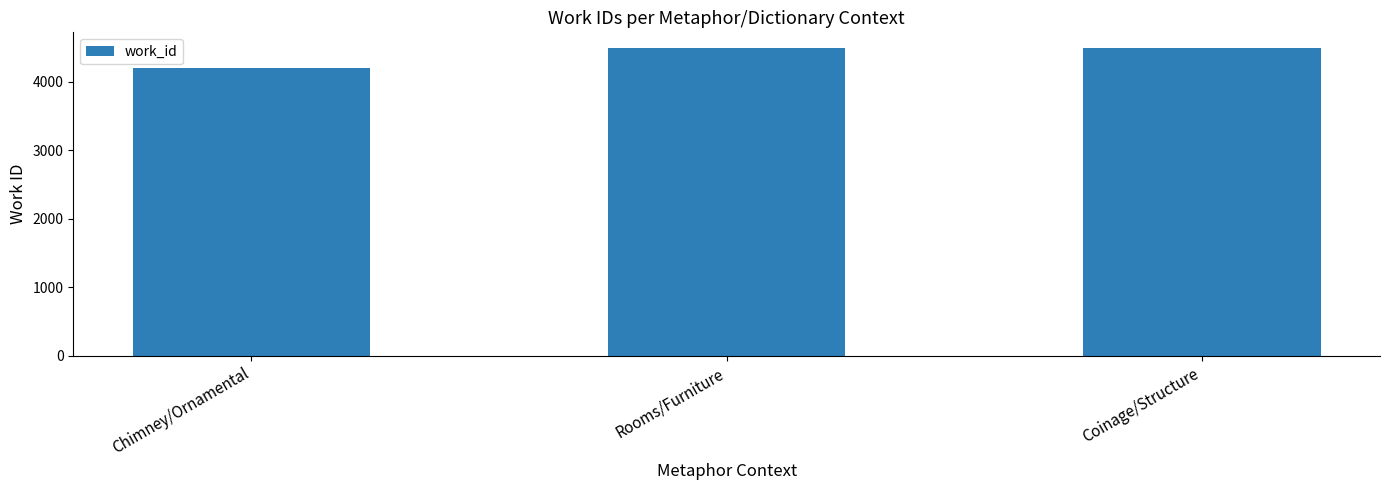

What value does the data have at Coinage/Structure, to the nearest 10?

4490